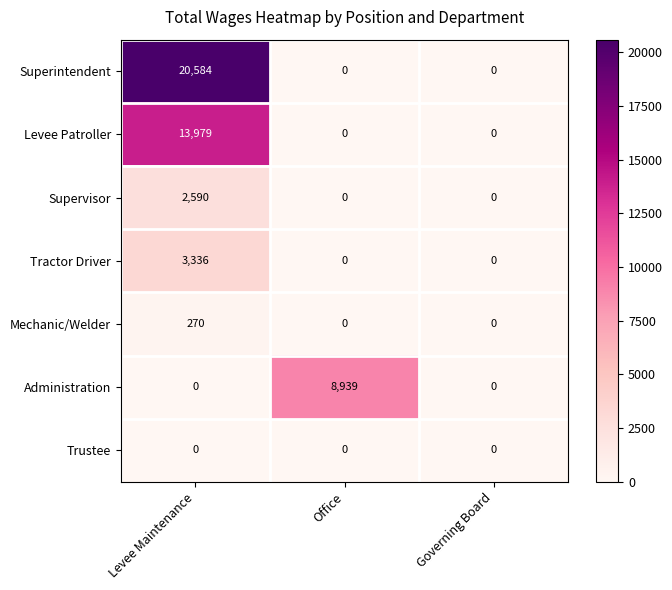

Which category has the highest value in the Superintendent series?

Levee Maintenance